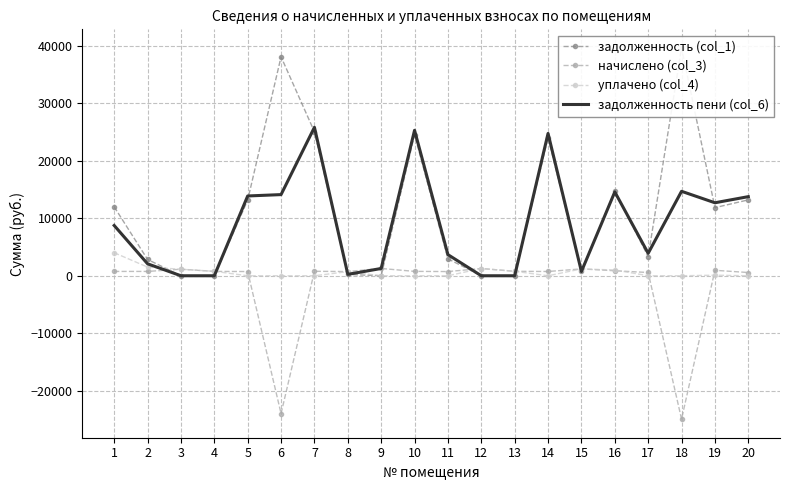

What is the difference between the second highest and second lowest values in the задолженность (col_1) series?

38040.8